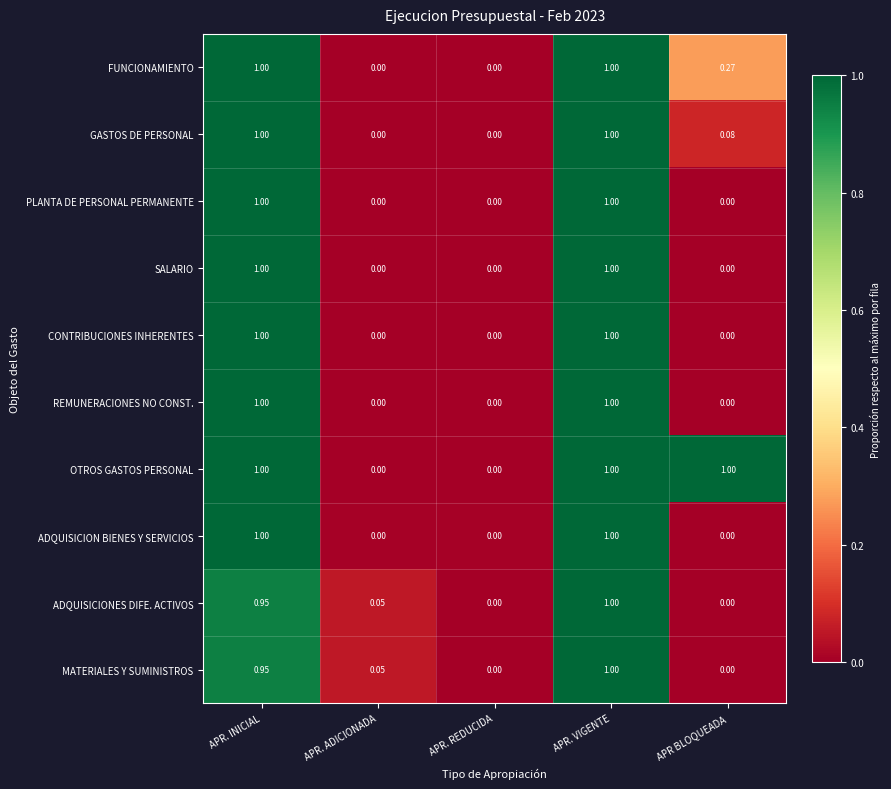

Which series has the largest total across all categories?

OTROS GASTOS PERSONAL